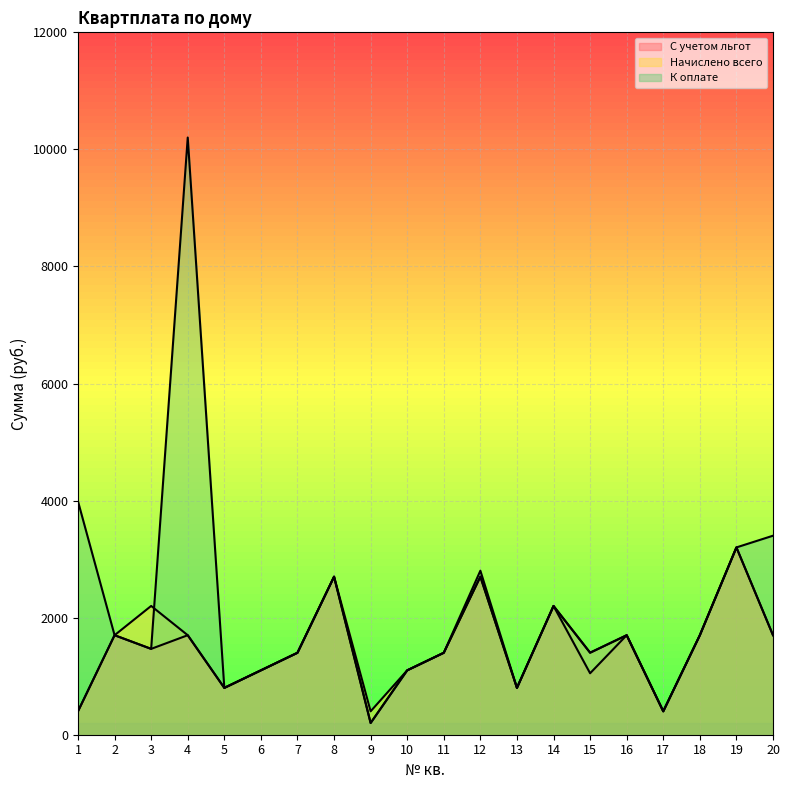

What is the difference between the second highest and second lowest values in the С учетом льгот series?

2300.0